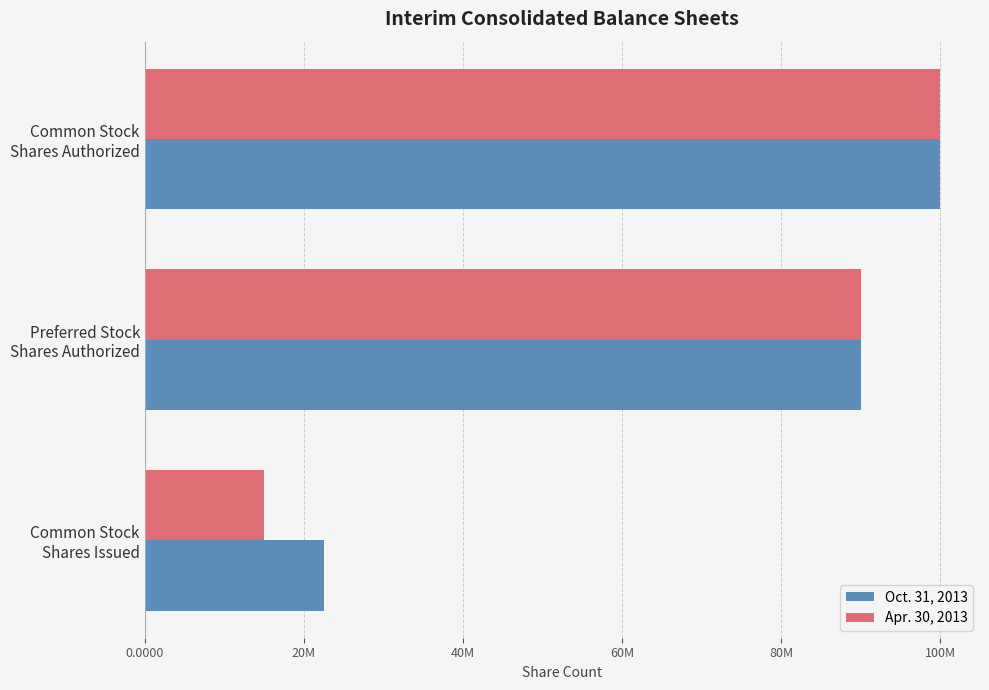

What are all the series names shown in the legend?

Oct. 31, 2013, Apr. 30, 2013